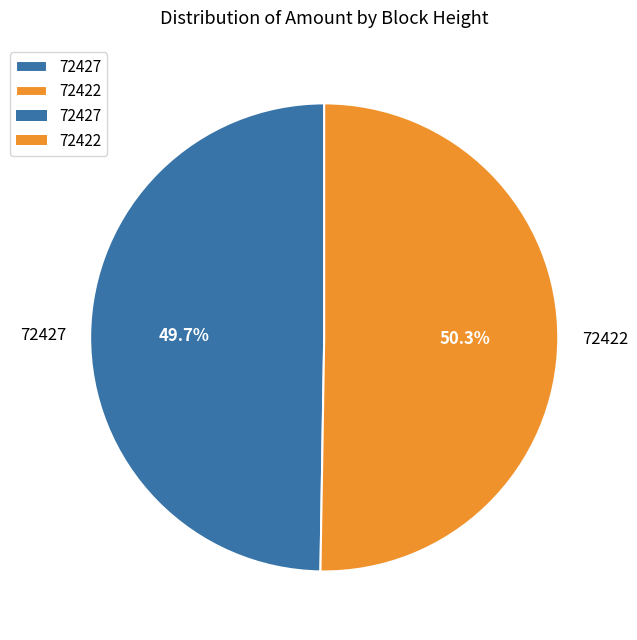

What is the largest slice in the pie chart?

72422